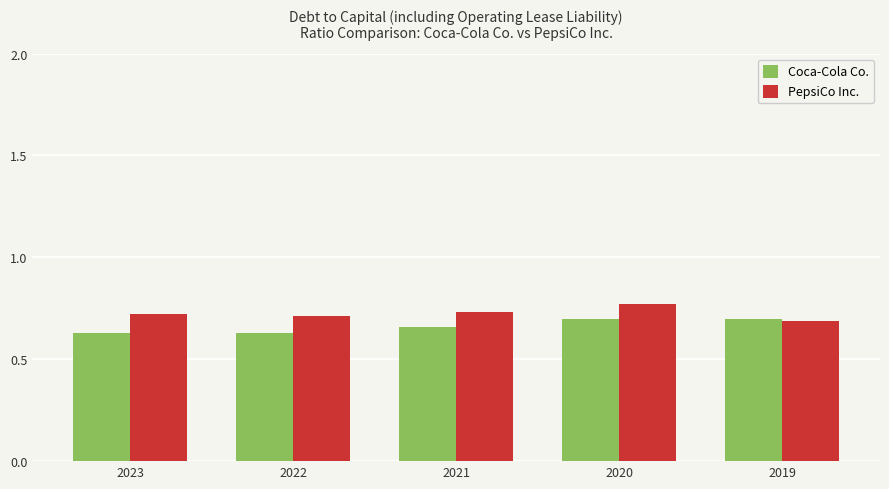

Count the Coca-Cola Co. values in the range 0 to 1.

5